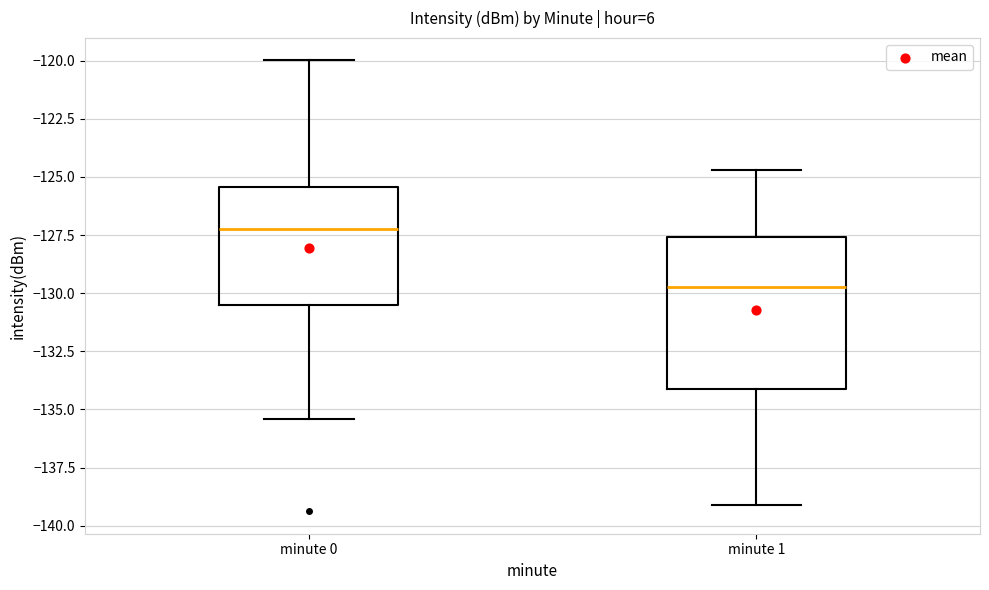

Comparing the boxes themselves (not the whiskers), which one is the tallest?

minute 1